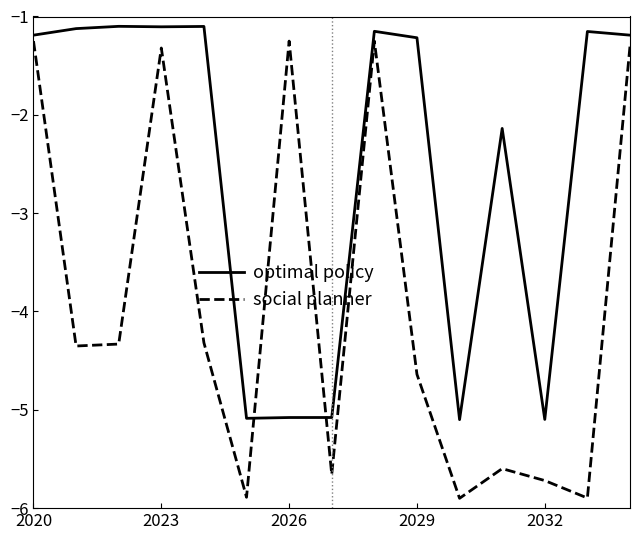

Rank the series by their average value, from lowest to highest.

social planner, optimal policy